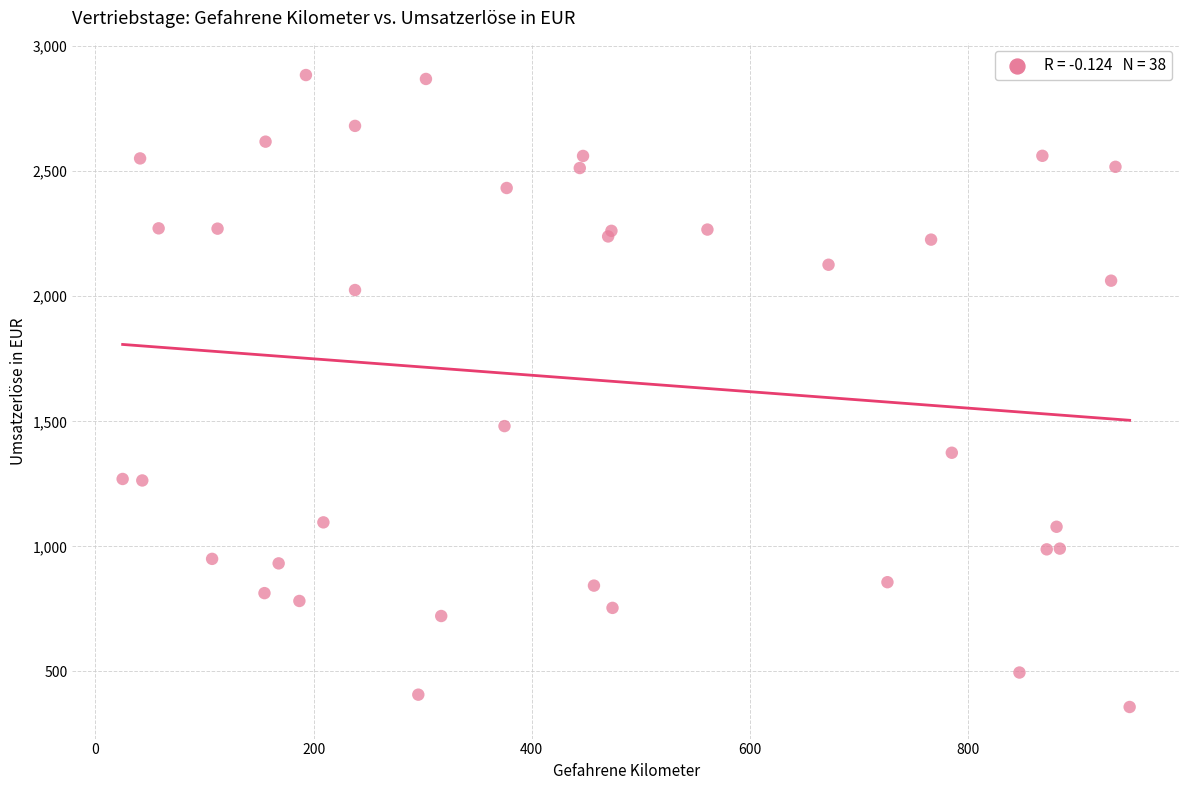

What Y value in the scatter plot is closest to 1621?

1481.0